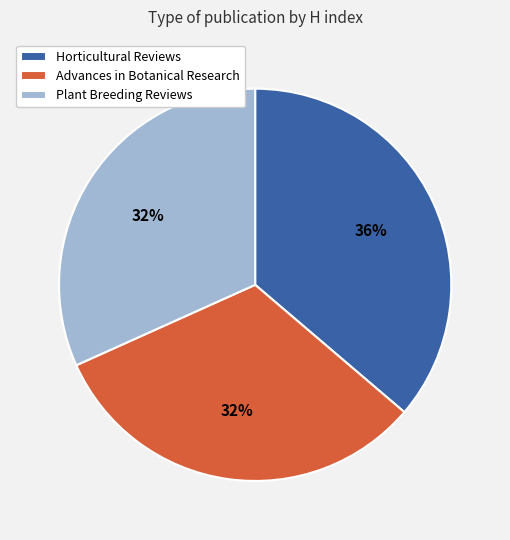

Combined, do Horticultural Reviews and Plant Breeding Reviews account for over 50%?

Yes